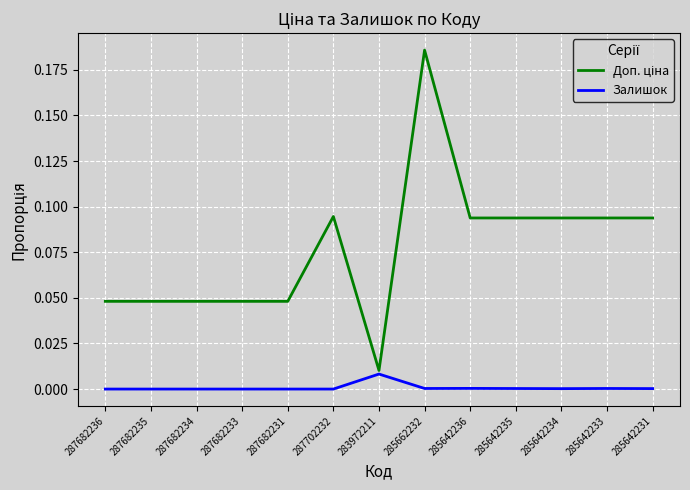

Is it true that Залишок equals 0.0 at 287682234?

True